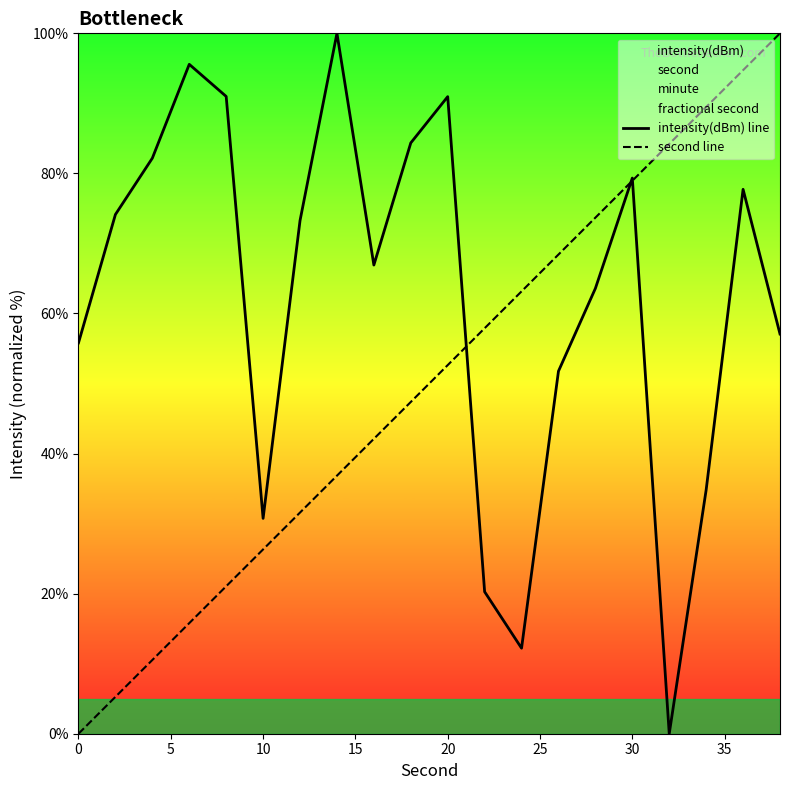

What is the maximum value for second line?

100.0